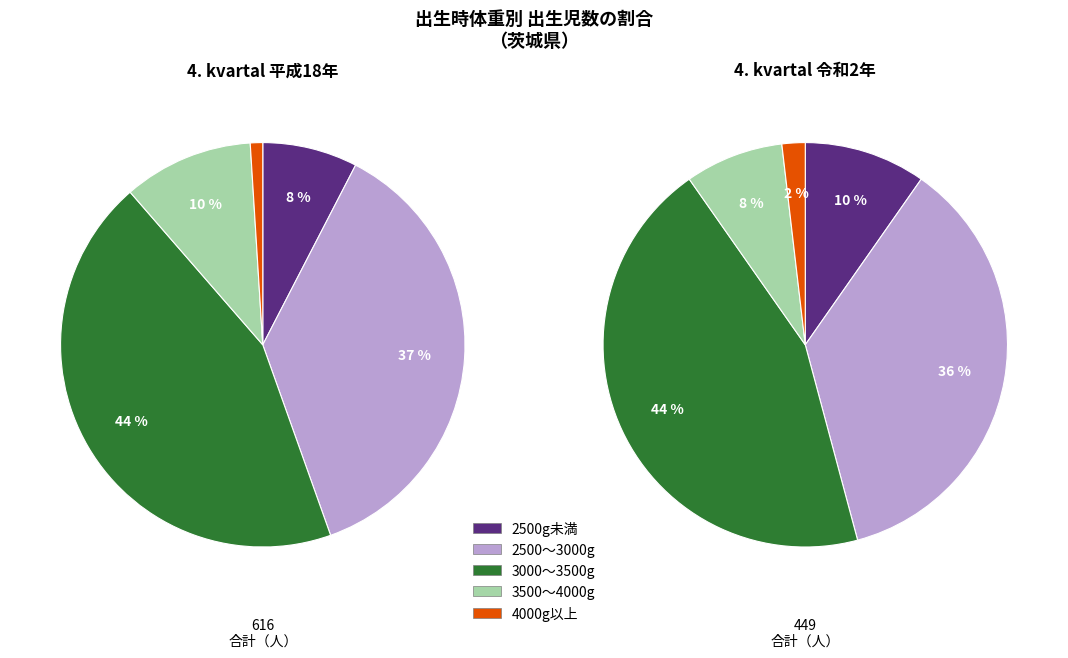

What is the difference between the highest and lowest values at 平成18年?

261